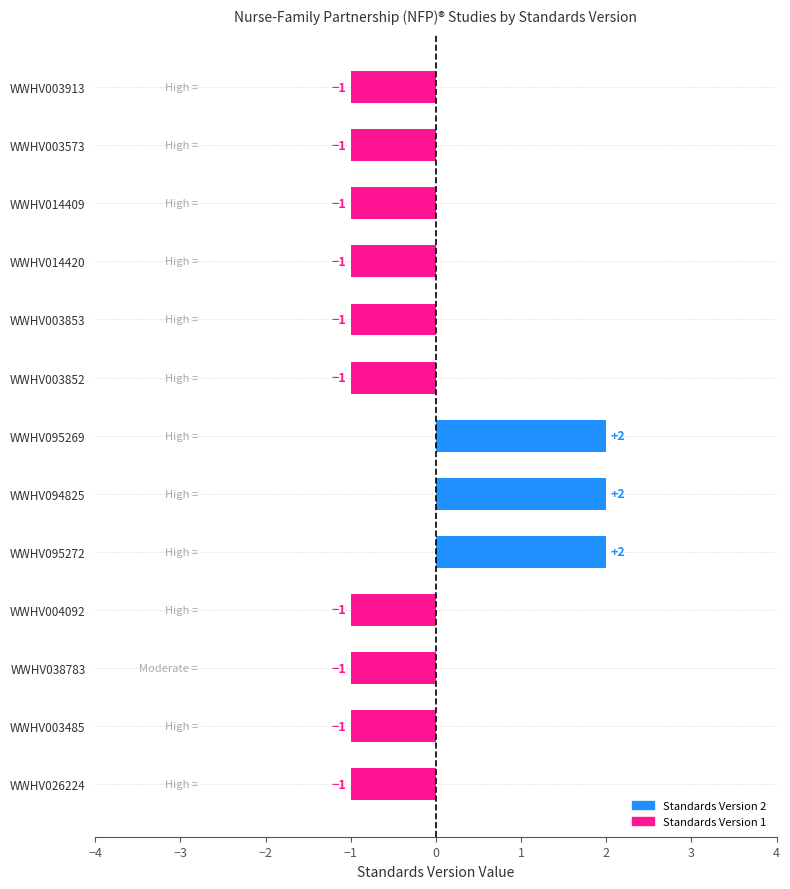

True or false: the data shows -1 at WWHV014409.

True